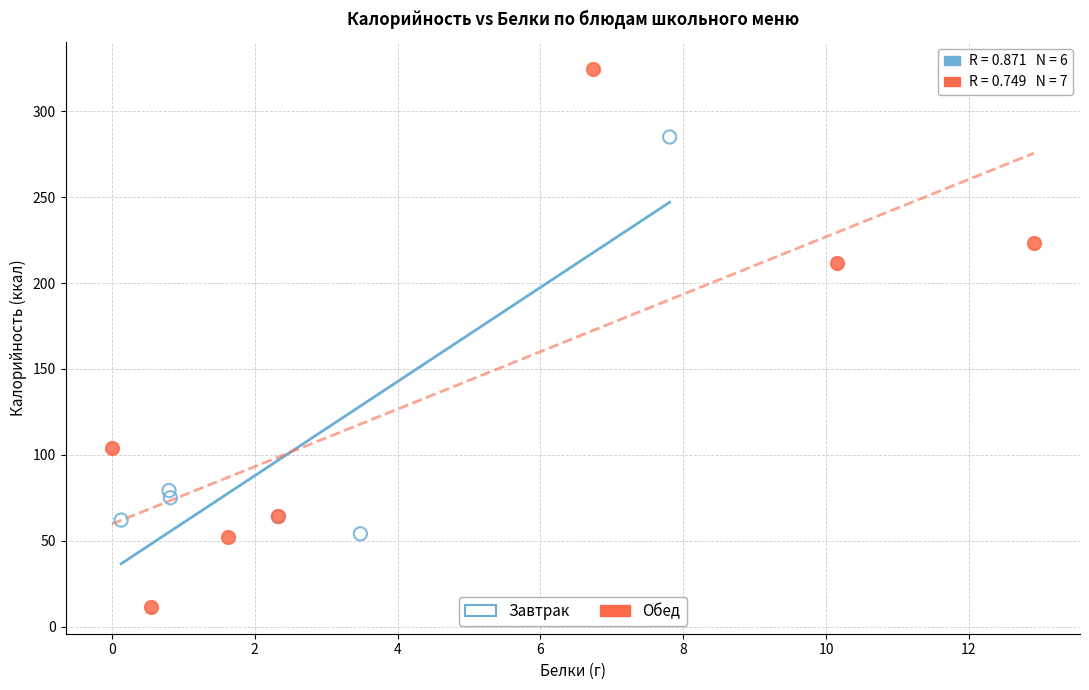

Which series contains the highest Y value?

Обед